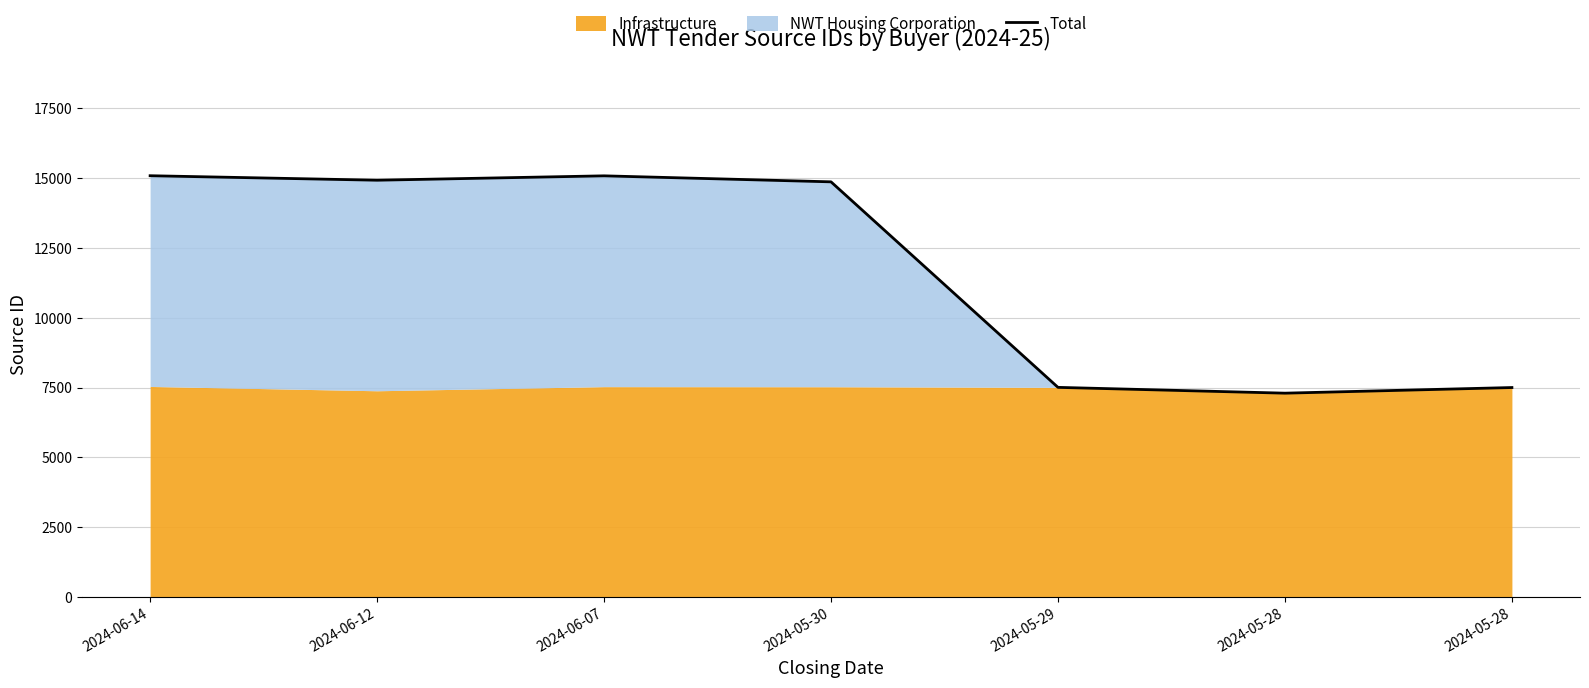

How many lines are shown in the chart?

1